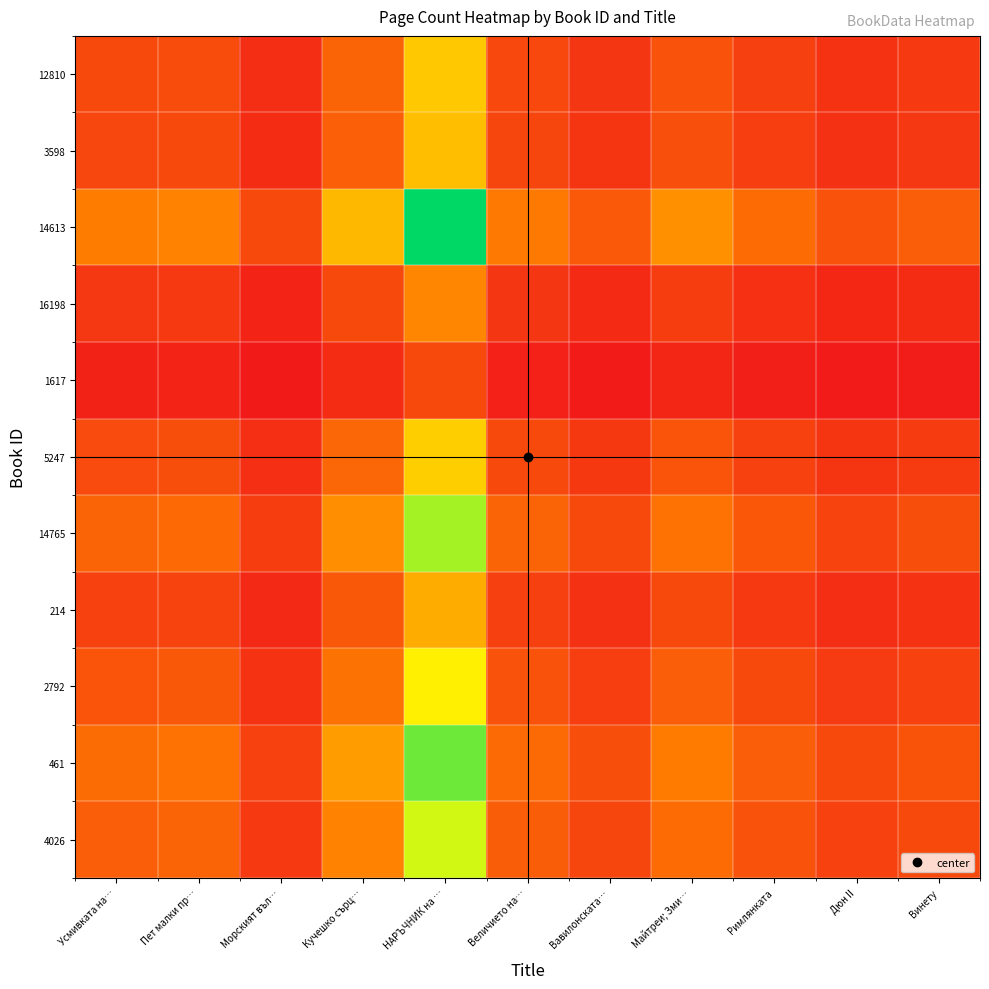

Rank the series at Дюн II from highest to lowest value.

14613, 461, 14765, 4026, 2792, 5247, 12810, 3598, 214, 16198, 1617